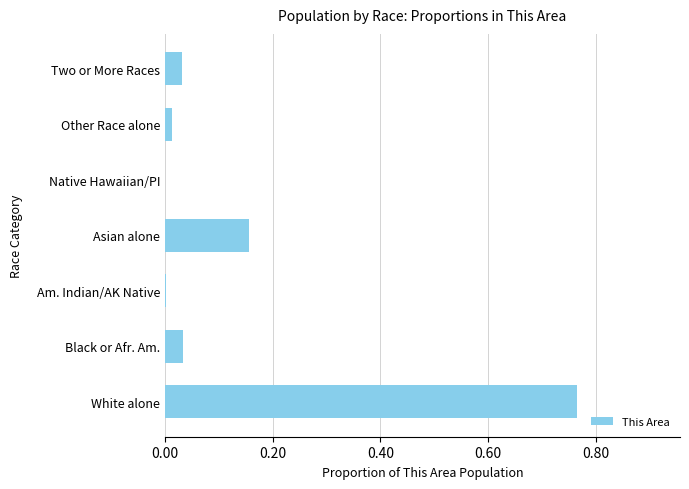

What is the sum of all values?

1.0